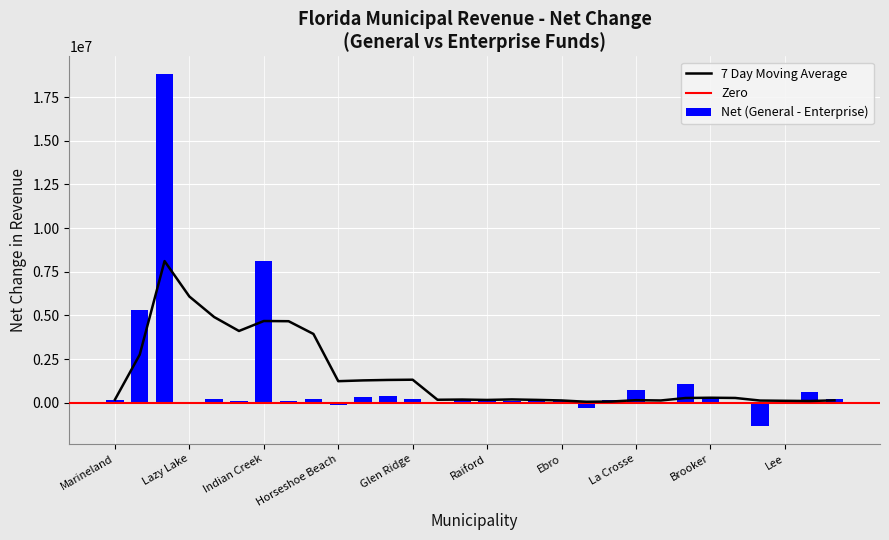

How many bars are there in total?

30